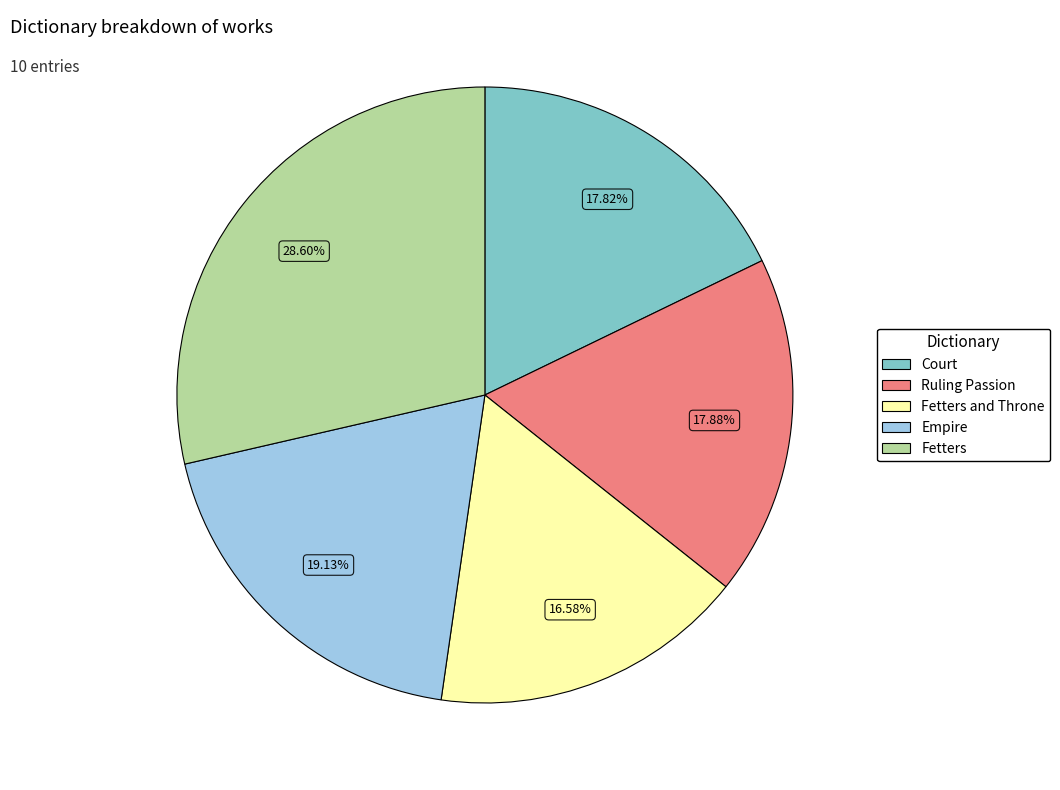

The Fetters slice represents 35% of the pie. True or false?

False